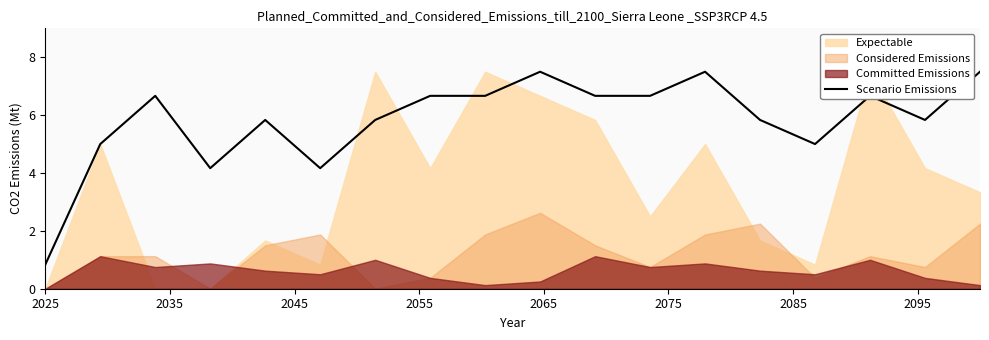

What is the lowest value of the Scenario Emissions series?

0.8